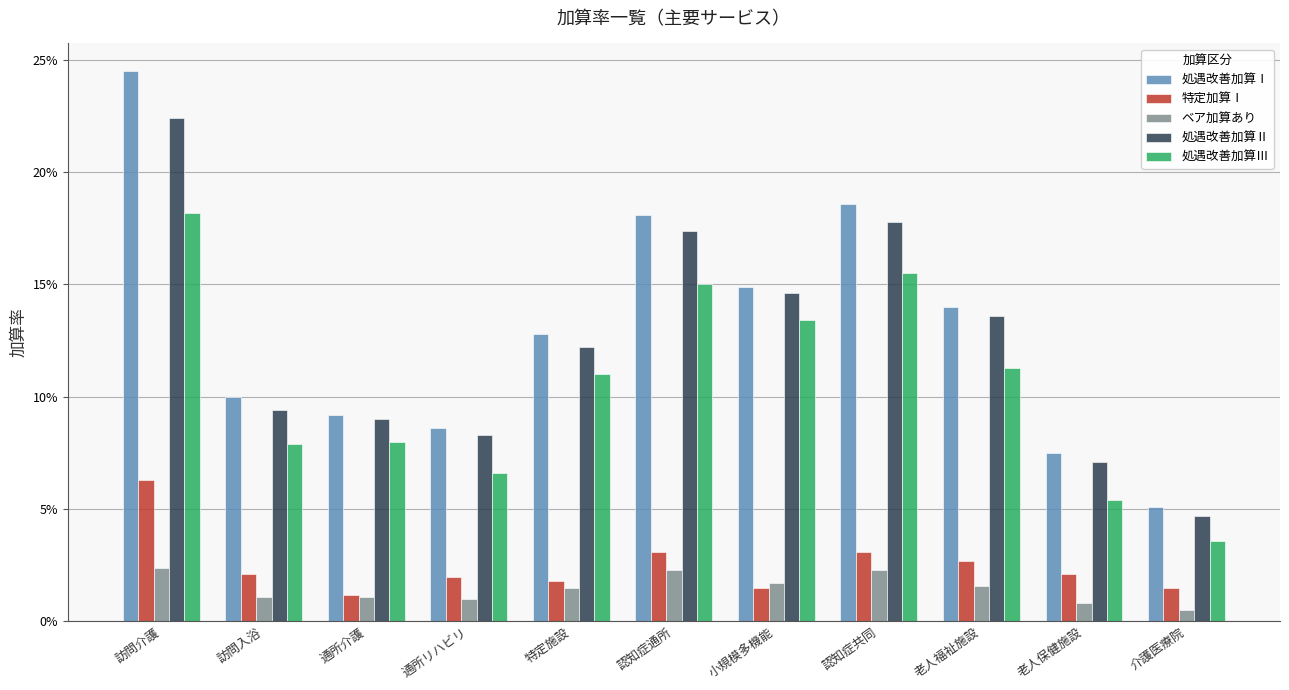

Reading left to right, extract all data points from this chart.

処遇改善加算Ⅰ: 訪問介護=0.2	訪問入浴=0.1	通所介護=0.1	通所リハビリ=0.1	特定施設=0.1	認知症通所=0.2	小規模多機能=0.1	認知症共同=0.2	老人福祉施設=0.1	老人保健施設=0.1	介護医療院=0.1
特定加算Ⅰ: 訪問介護=0.1	訪問入浴=0.0	通所介護=0.0	通所リハビリ=0.0	特定施設=0.0	認知症通所=0.0	小規模多機能=0.0	認知症共同=0.0	老人福祉施設=0.0	老人保健施設=0.0	介護医療院=0.0
ベア加算あり: 訪問介護=0.0	訪問入浴=0.0	通所介護=0.0	通所リハビリ=0.0	特定施設=0.0	認知症通所=0.0	小規模多機能=0.0	認知症共同=0.0	老人福祉施設=0.0	老人保健施設=0.0	介護医療院=0.0
処遇改善加算Ⅱ: 訪問介護=0.2	訪問入浴=0.1	通所介護=0.1	通所リハビリ=0.1	特定施設=0.1	認知症通所=0.2	小規模多機能=0.1	認知症共同=0.2	老人福祉施設=0.1	老人保健施設=0.1	介護医療院=0.0
処遇改善加算Ⅲ: 訪問介護=0.2	訪問入浴=0.1	通所介護=0.1	通所リハビリ=0.1	特定施設=0.1	認知症通所=0.1	小規模多機能=0.1	認知症共同=0.2	老人福祉施設=0.1	老人保健施設=0.1	介護医療院=0.0